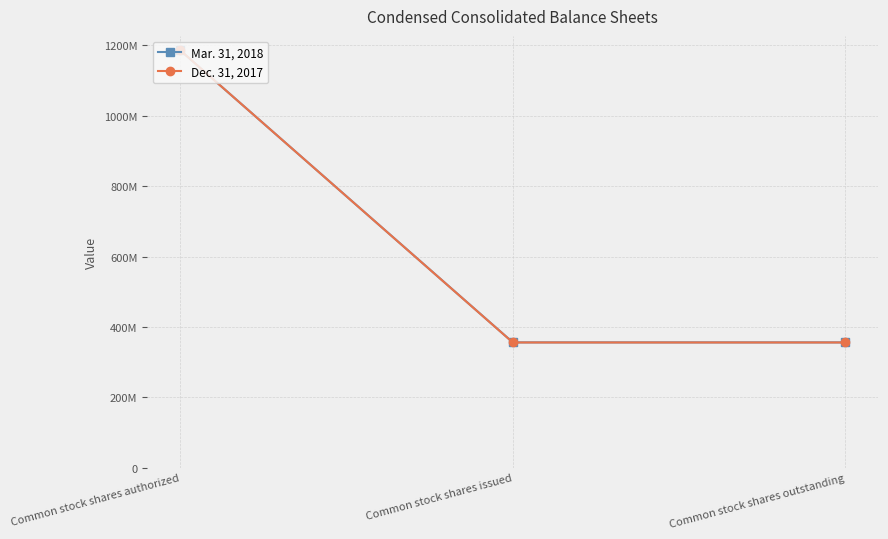

What is the label of the 1st point from the left?

Common stock shares authorized